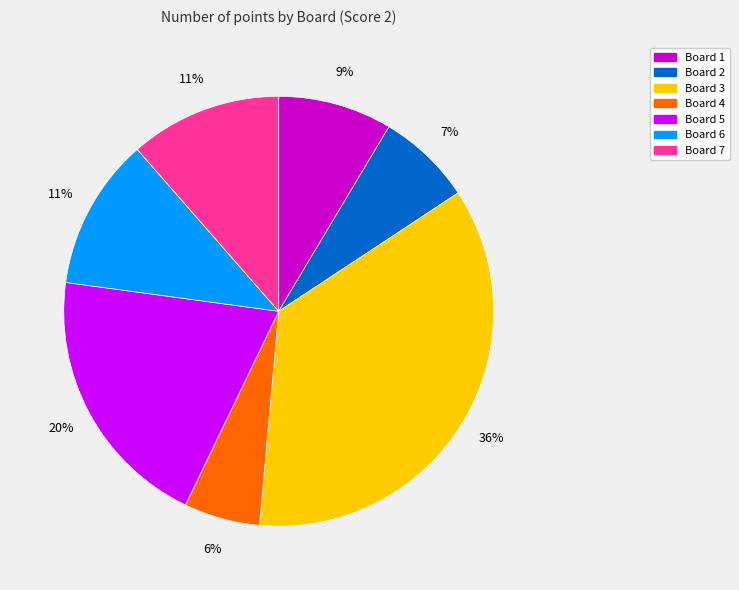

Combined, do Board 6 and Board 4 account for over 50%?

No